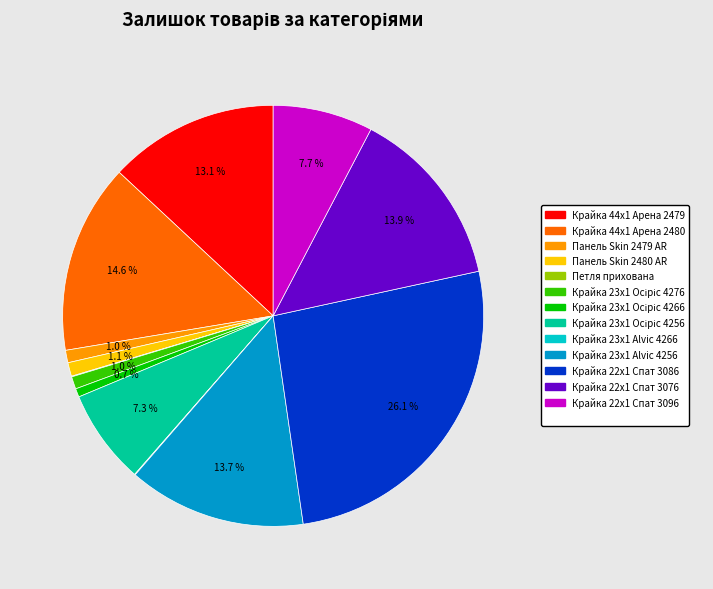

Is there any slice that represents more than half of the pie?

No